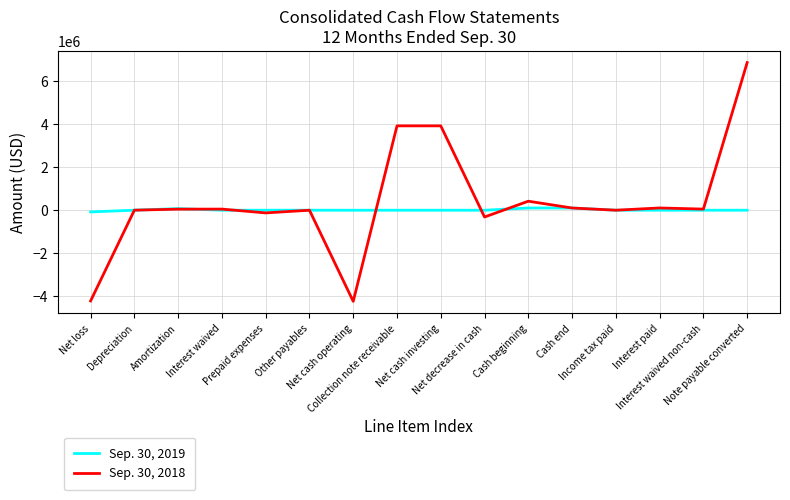

What is the smallest value displayed?

-4240729